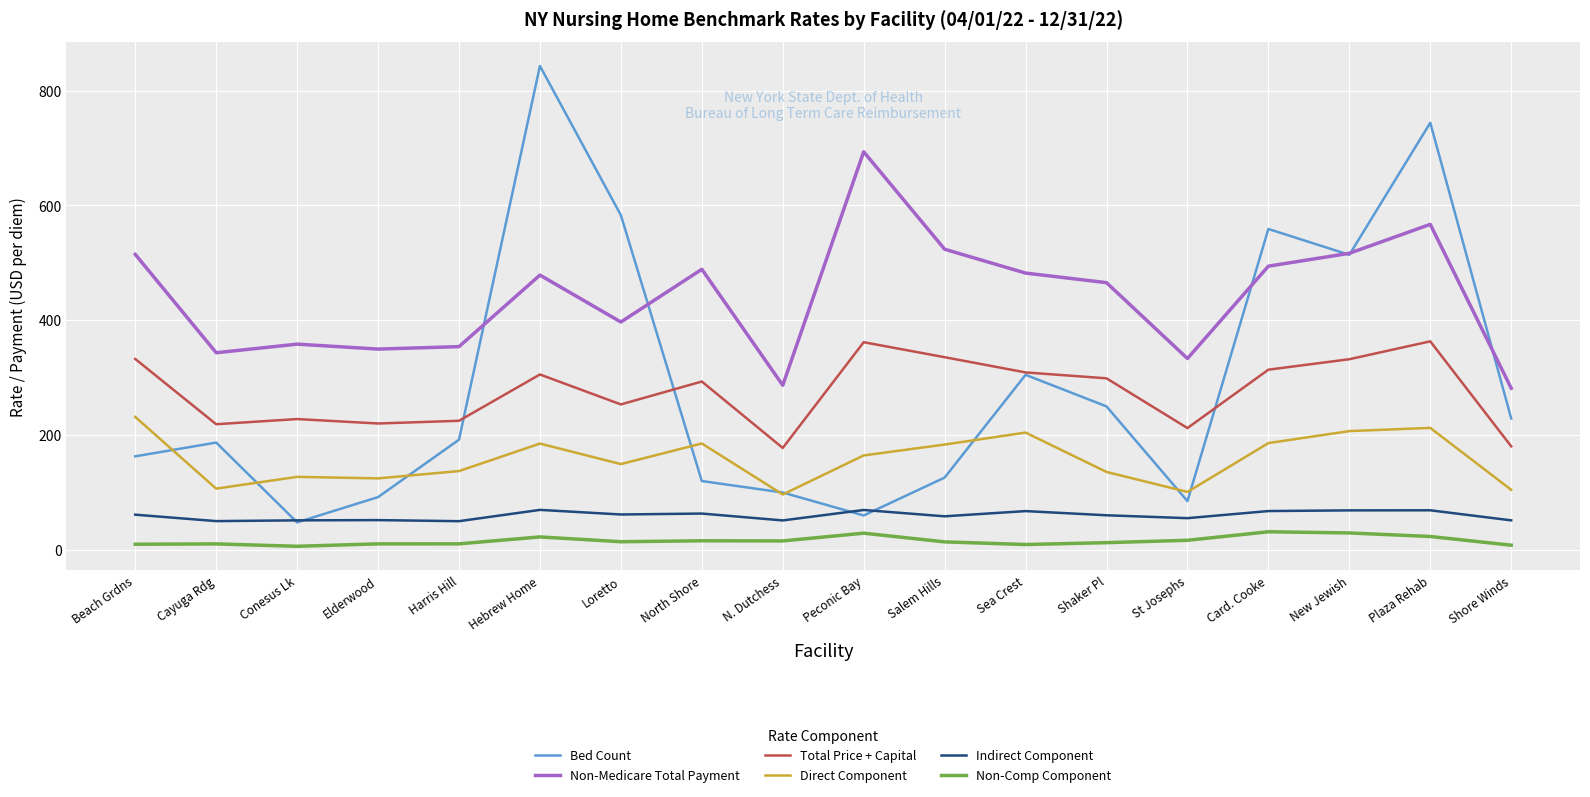

Which category has the highest value in the Bed Count series?

Hebrew Home